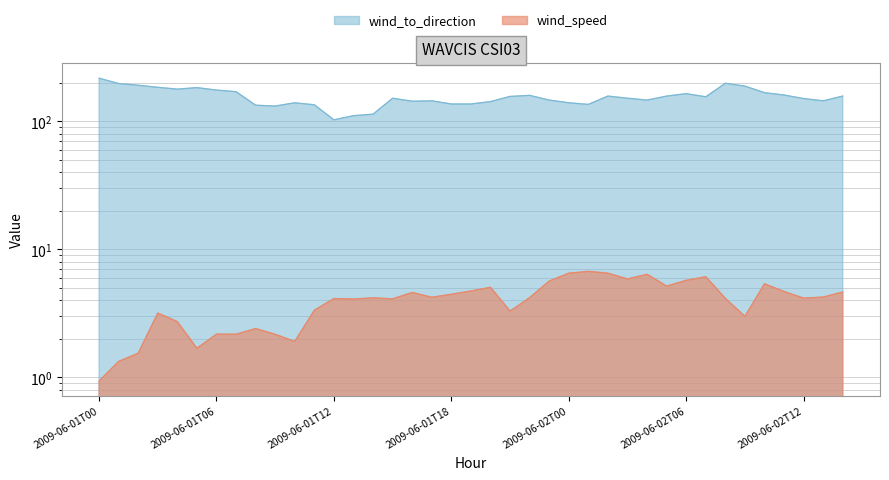

True or false: wind_to_direction and wind_speed cross at least once.

False